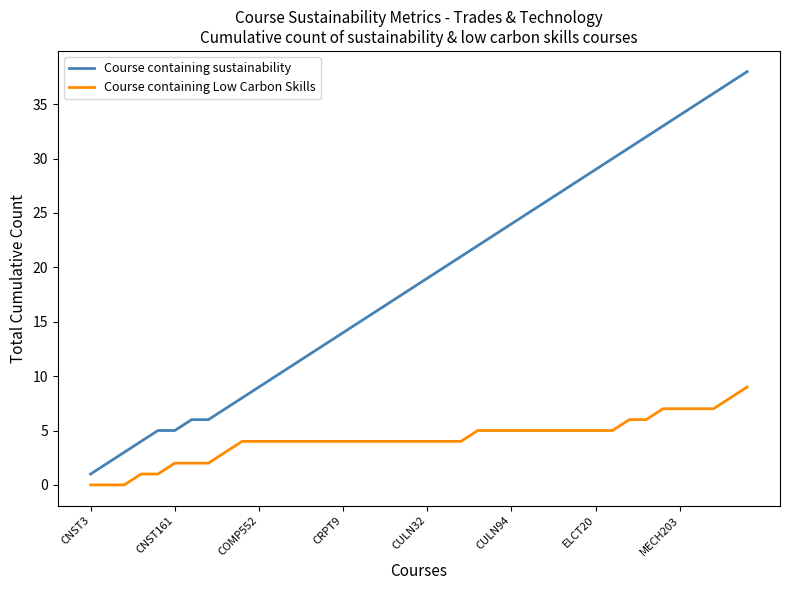

What is the difference between the second highest and minimum values in the Course containing sustainability series?

36